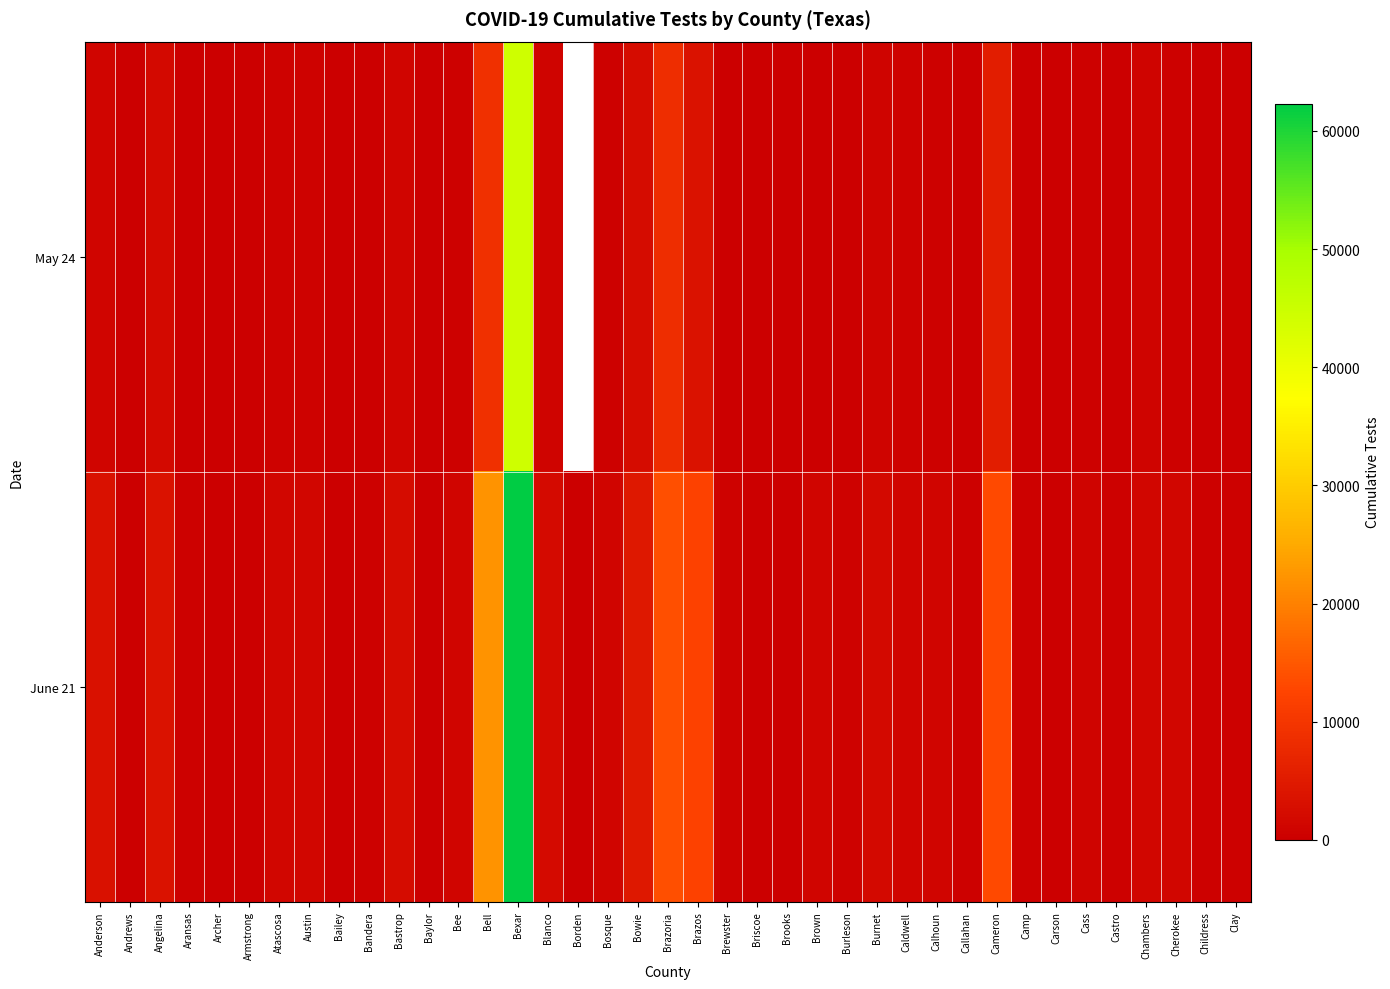

At which category is the sum across all series the highest?

Bexar